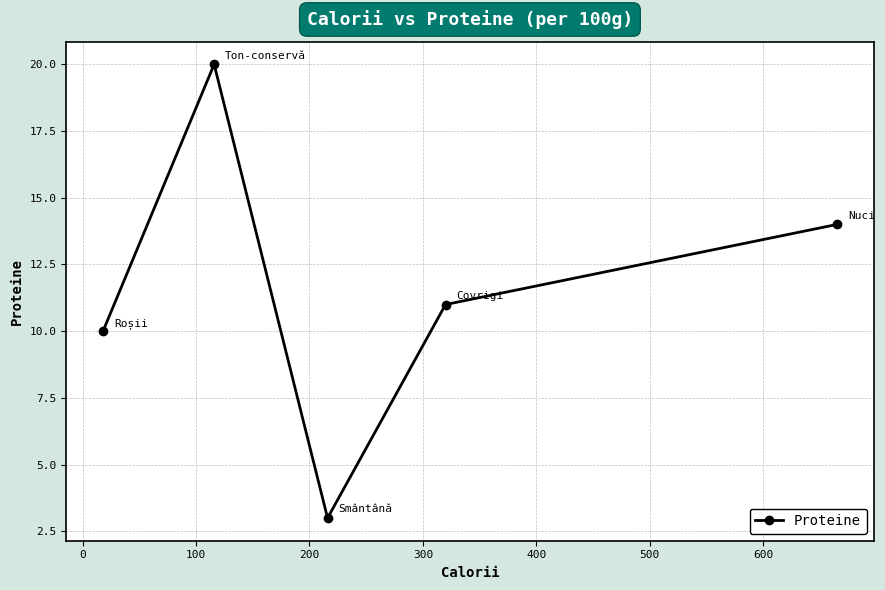

How many points are lower than both their immediate neighbors (excluding endpoints)?

1